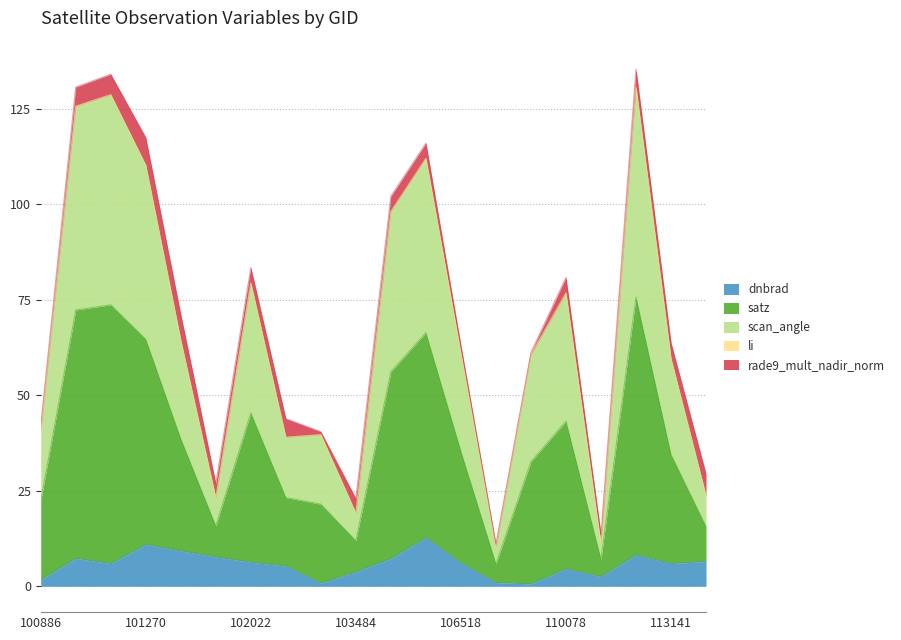

What is the maximum value for dnbrad?

12.7